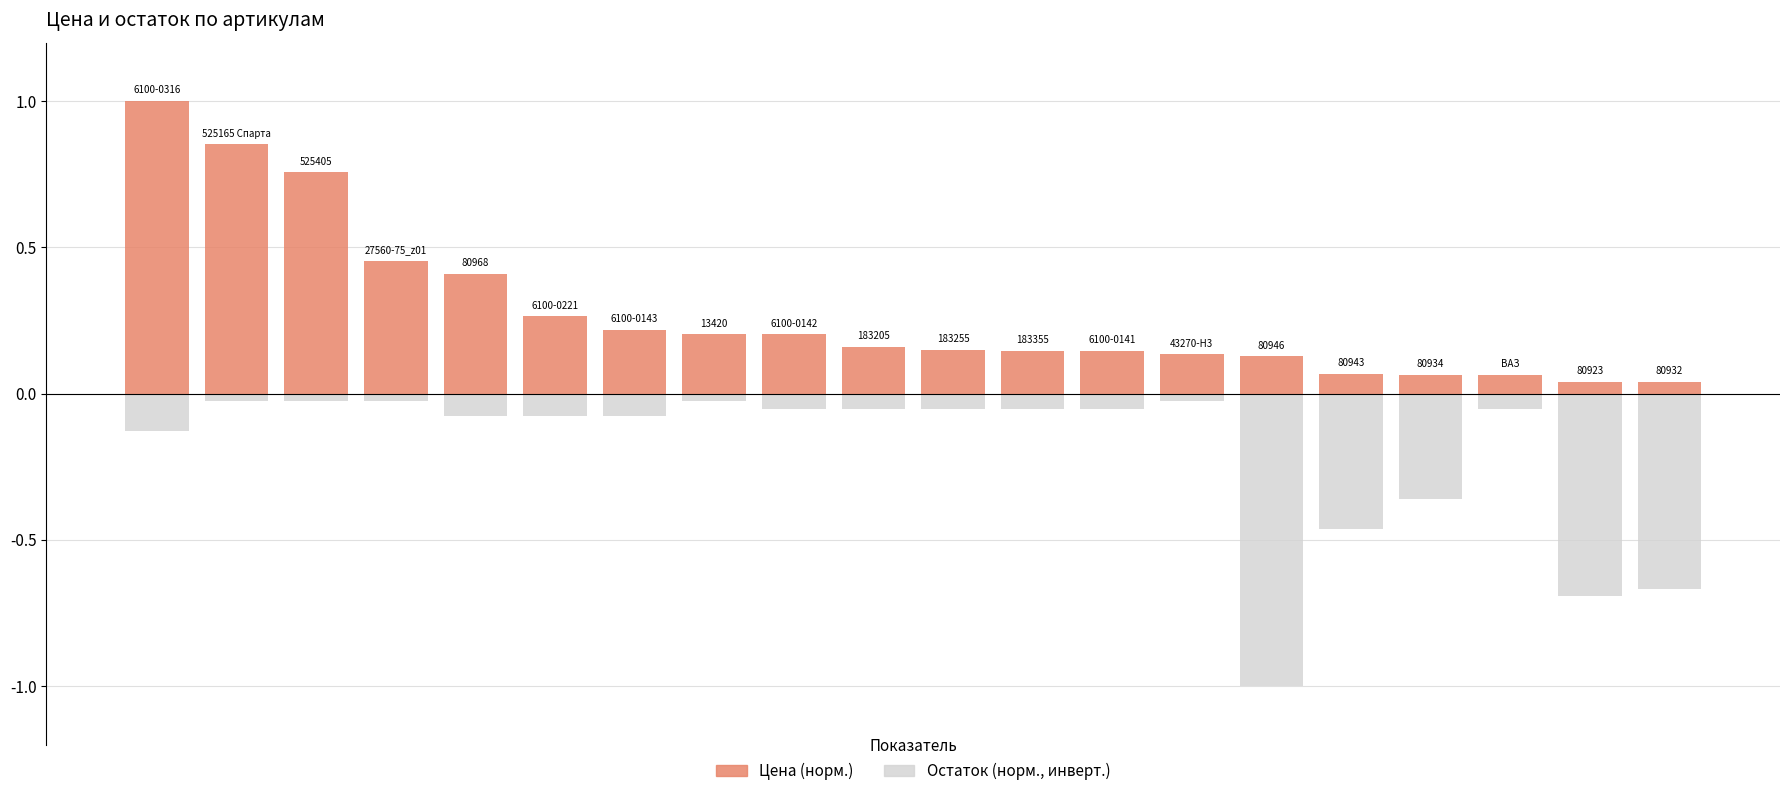

What are all the series names shown in the legend?

Цена (норм.), Остаток (норм., инверт.)